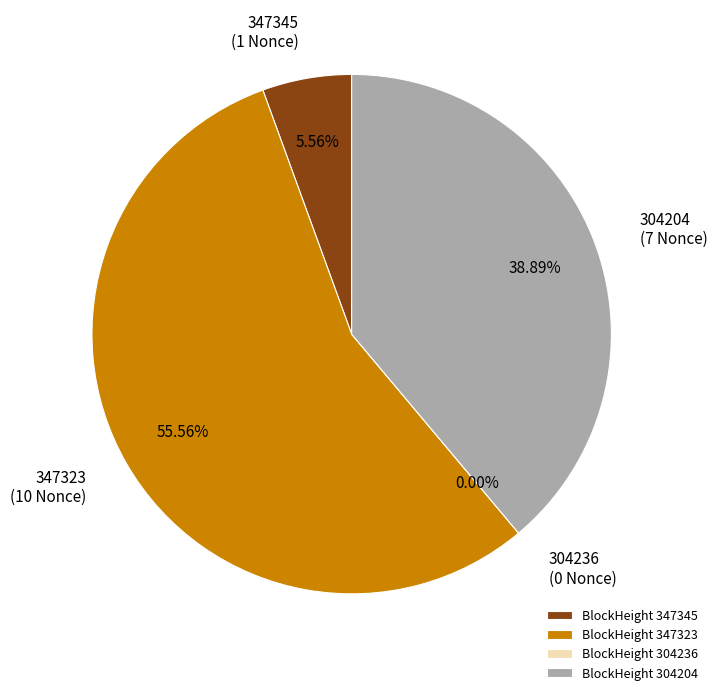

To the nearest percent, what is the combined percentage of 347323 and 304236?

56%